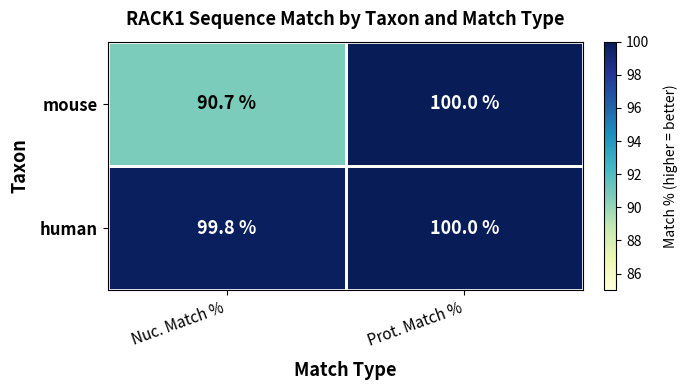

Which category has the highest value in the mouse series?

Prot. Match %